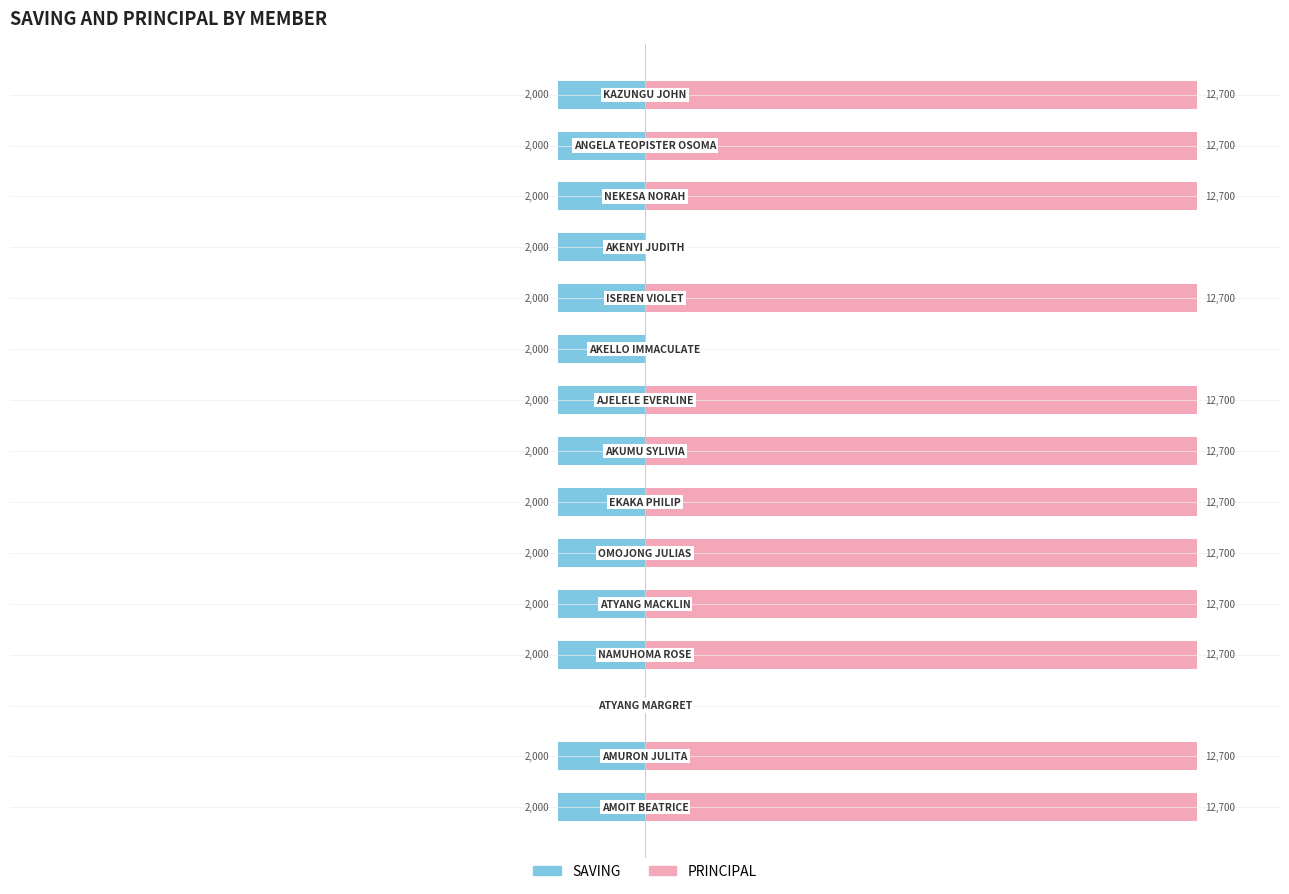

How many values in the SAVING series exceed -15?

1